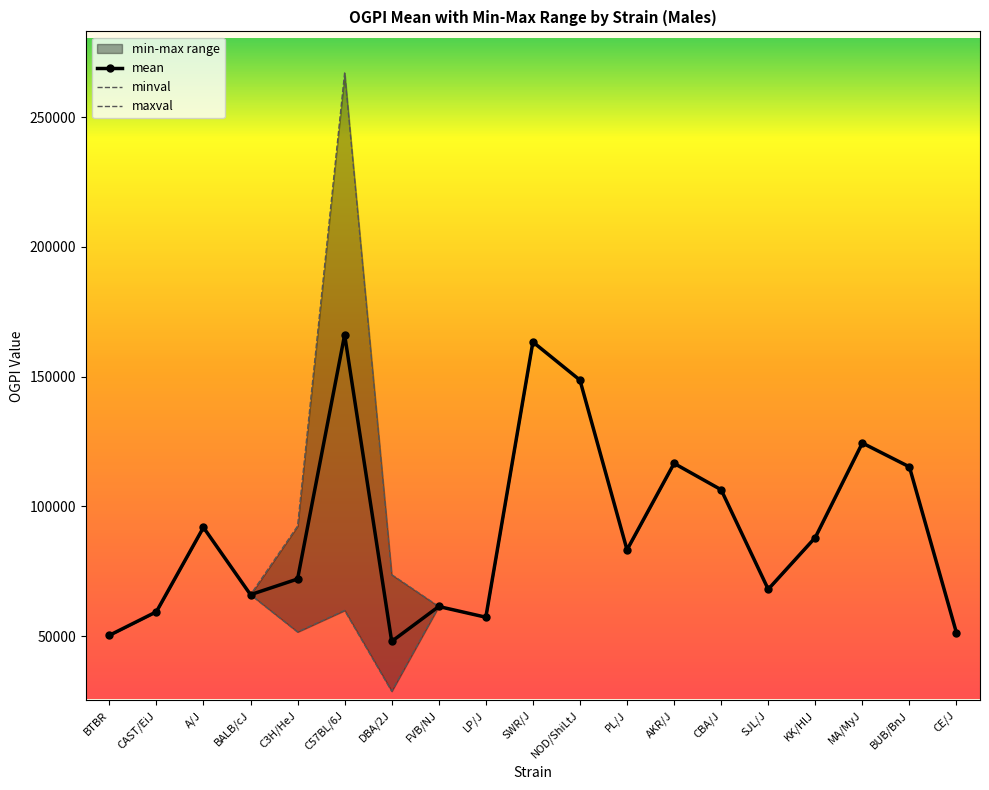

True or false: mean and maxval intersect in this chart.

False